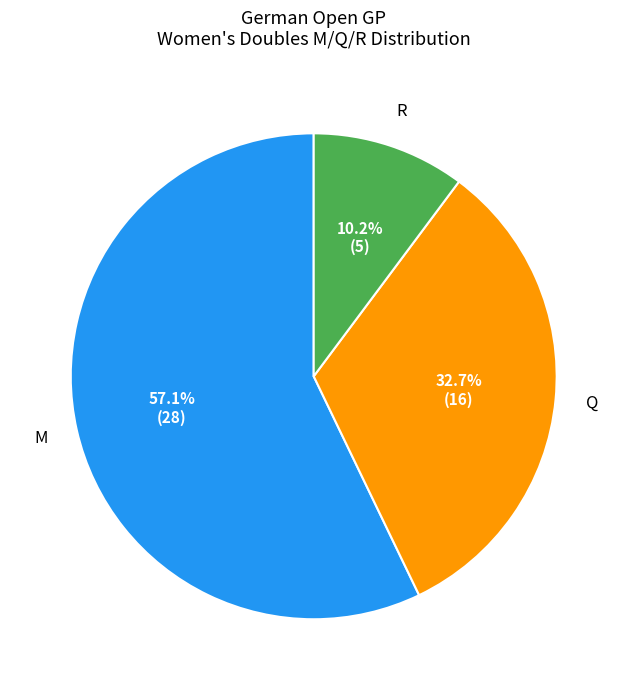

Count the number of slices in the pie.

3